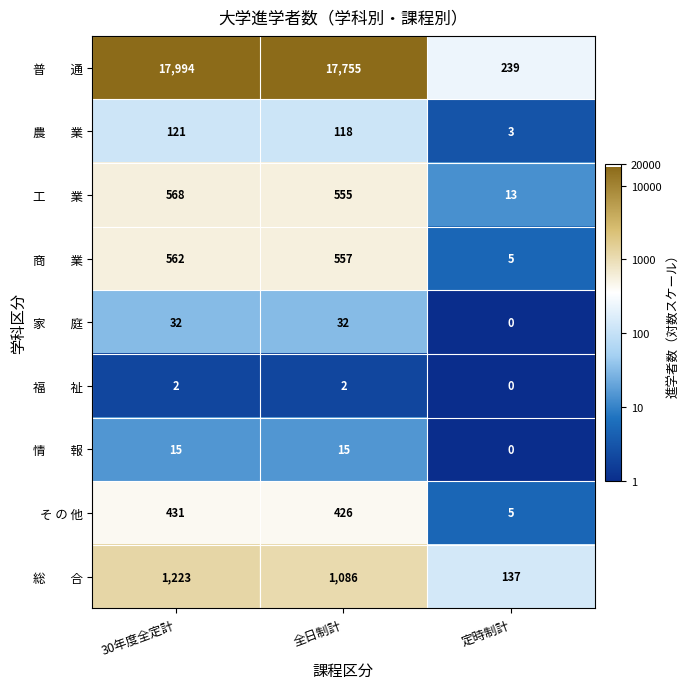

The そ の 他 series shows 5 at 定時制計. True or false?

True